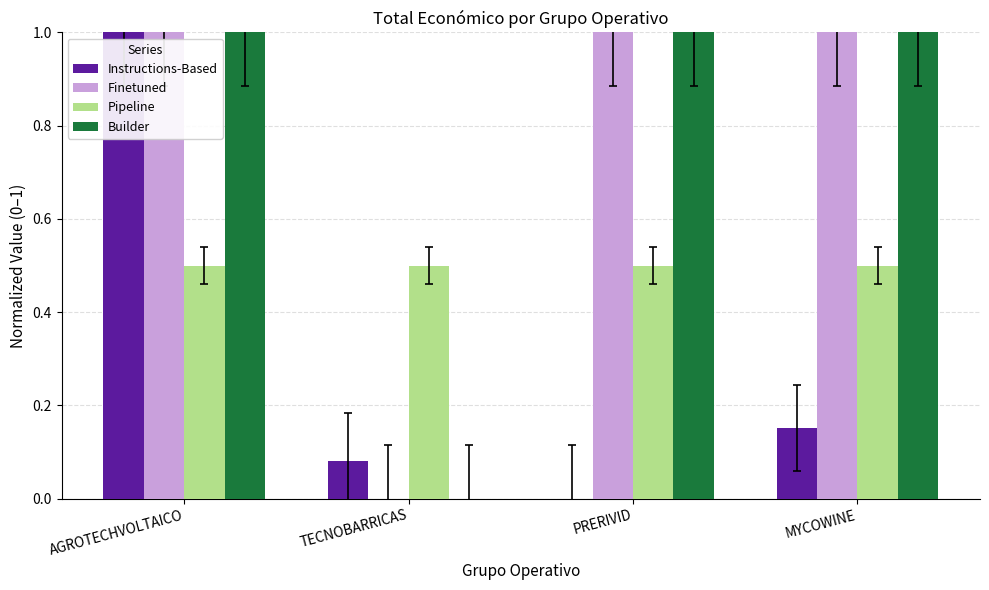

What value does the Instructions-Based series have at AGROTECHVOLTAICO?

1.0